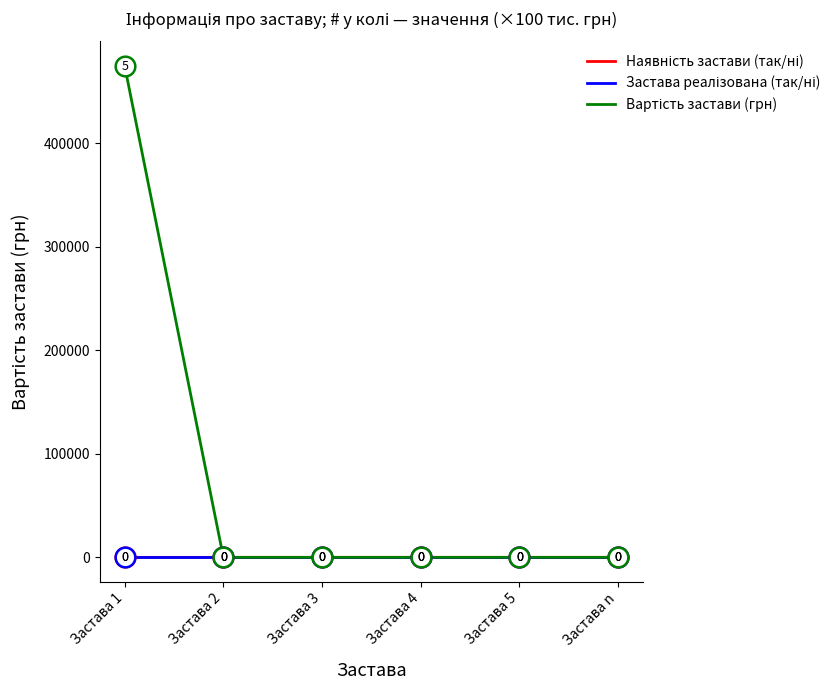

What is the total value across all series at Застава 1?

474578